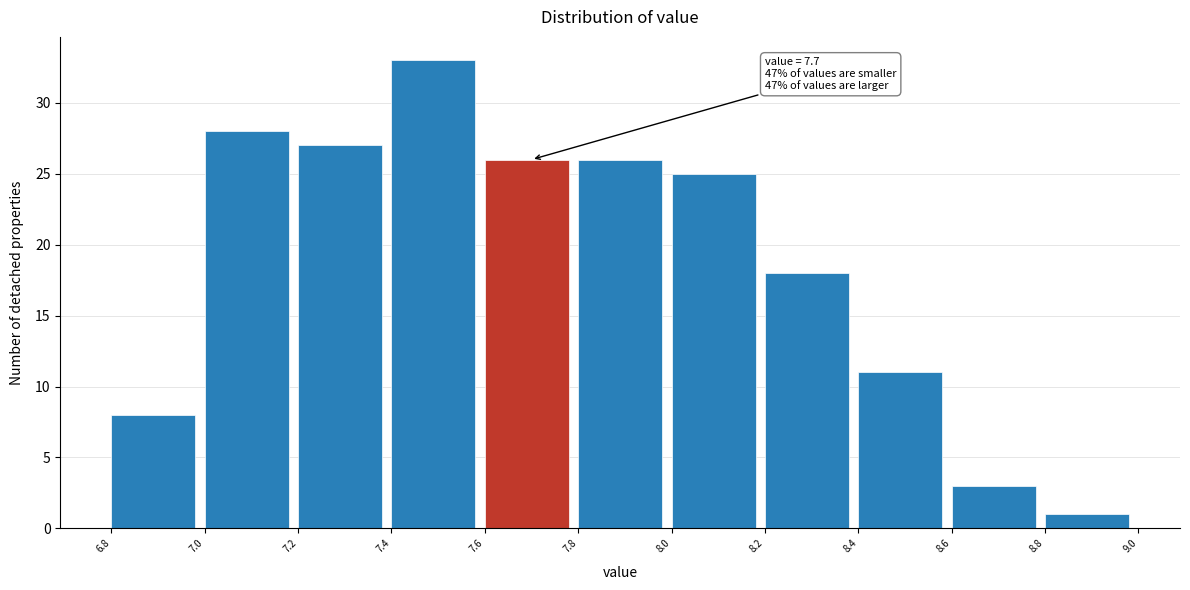

Over which range of the x-axis is the bar tallest?

7.4 to 7.6